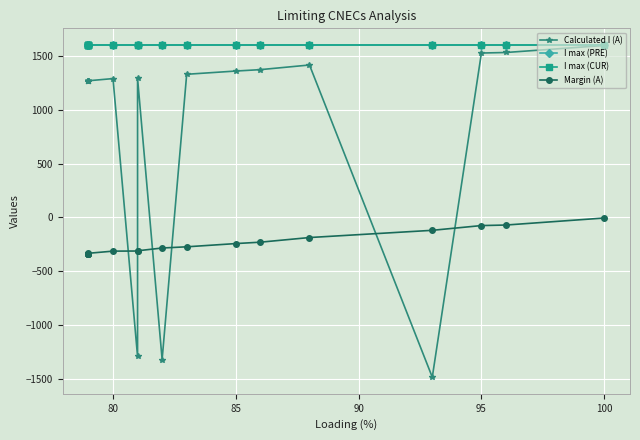

What is the value of the I max (CUR) point at the 6th from the left?

1600